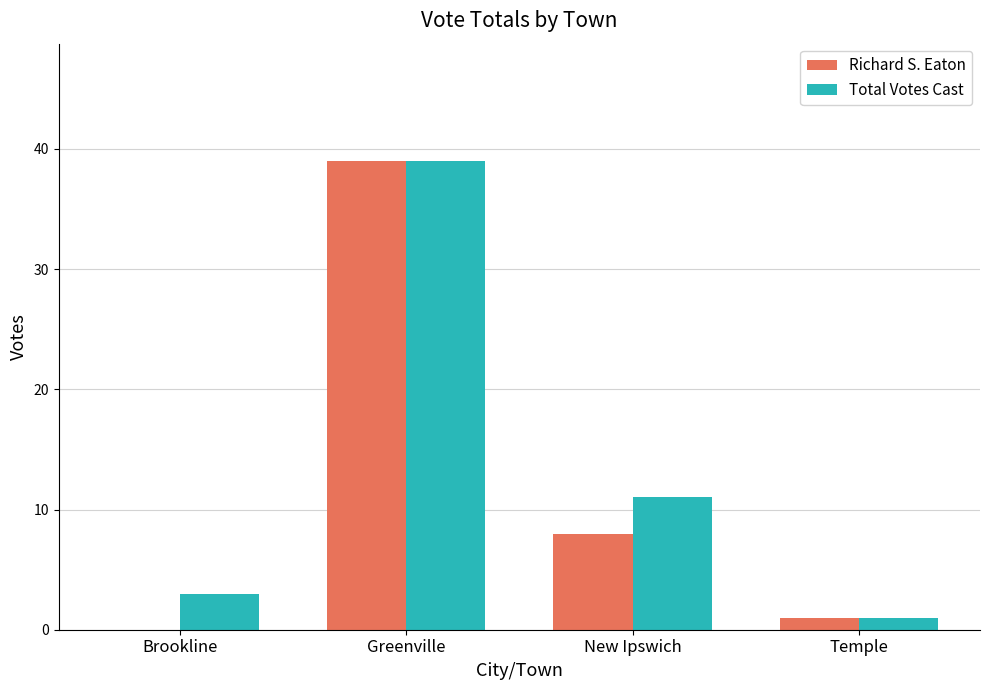

Which series changed the most between Greenville and New Ipswich?

Richard S. Eaton